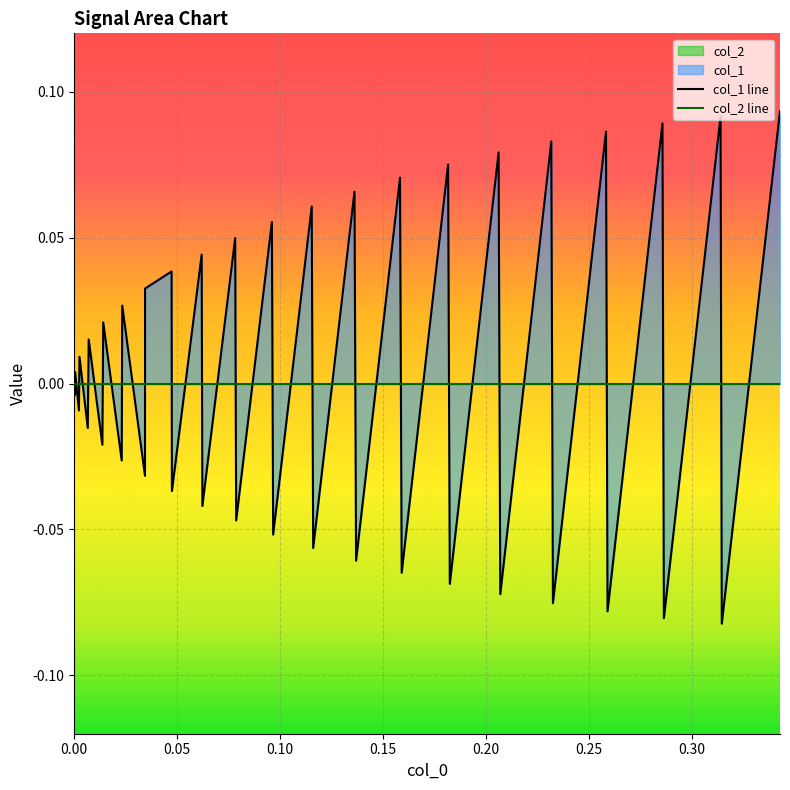

True or false: col_1 line has a value of -0.1 at 0.00.

False